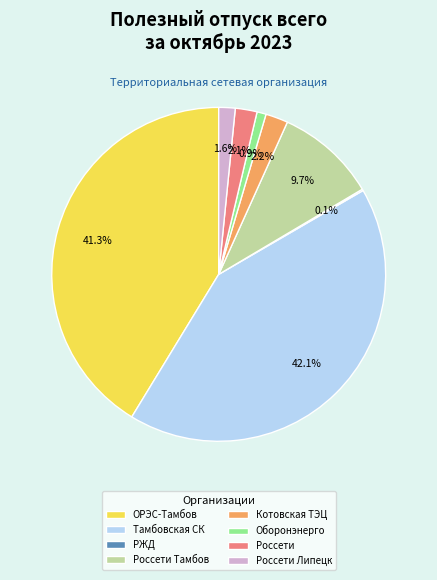

Is the sum of Котовская ТЭЦ and Оборонэнерго greater than half?

No